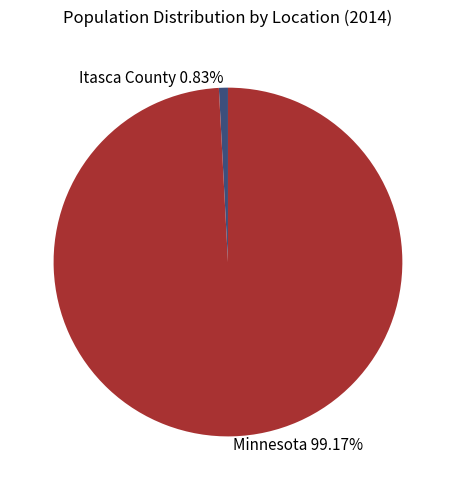

Rank the categories by value from lowest to highest.

Itasca County, Minnesota